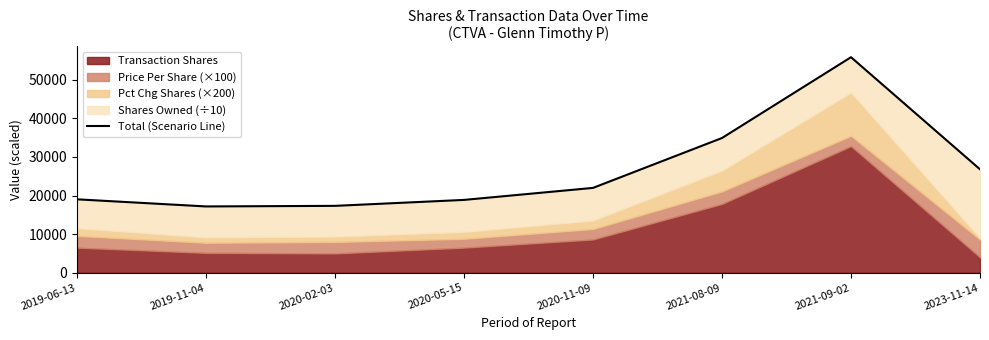

How many lines are shown in the chart?

1